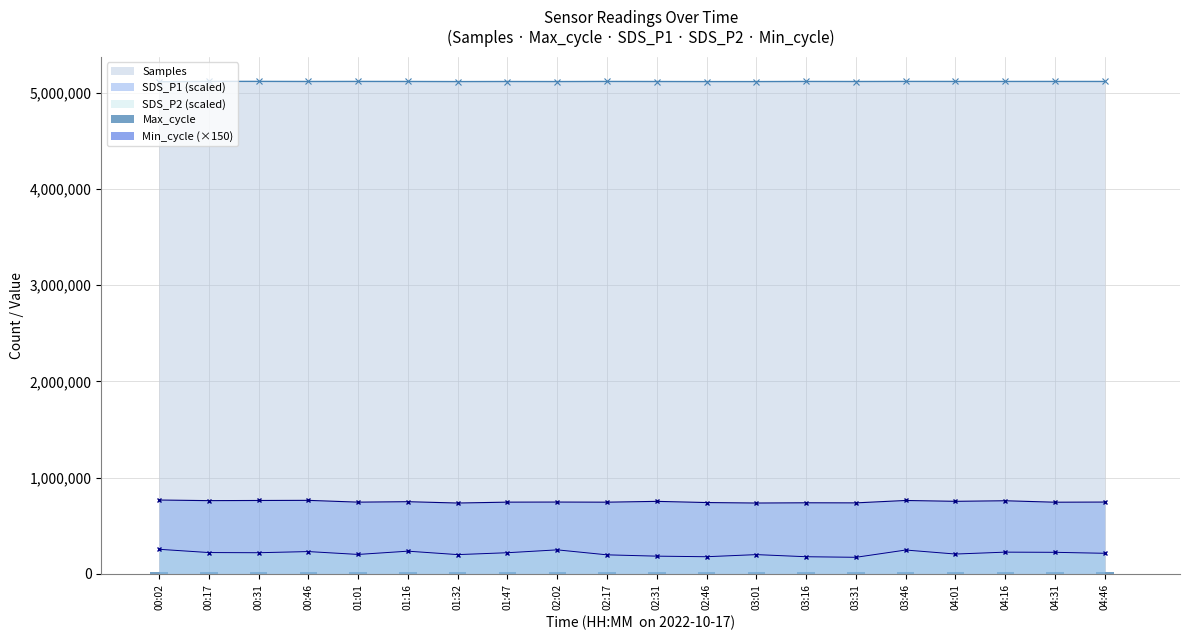

Is it true that Min_cycle (×150) equals 4200 at 01:01?

True